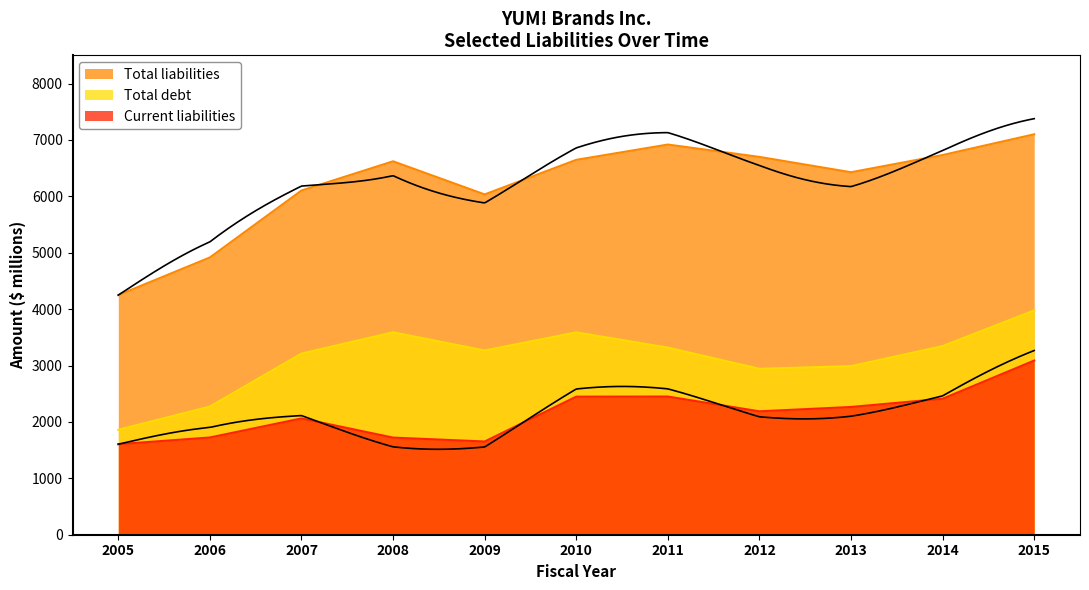

True or false: Total liabilities has a value of 2156 at 2005.

False